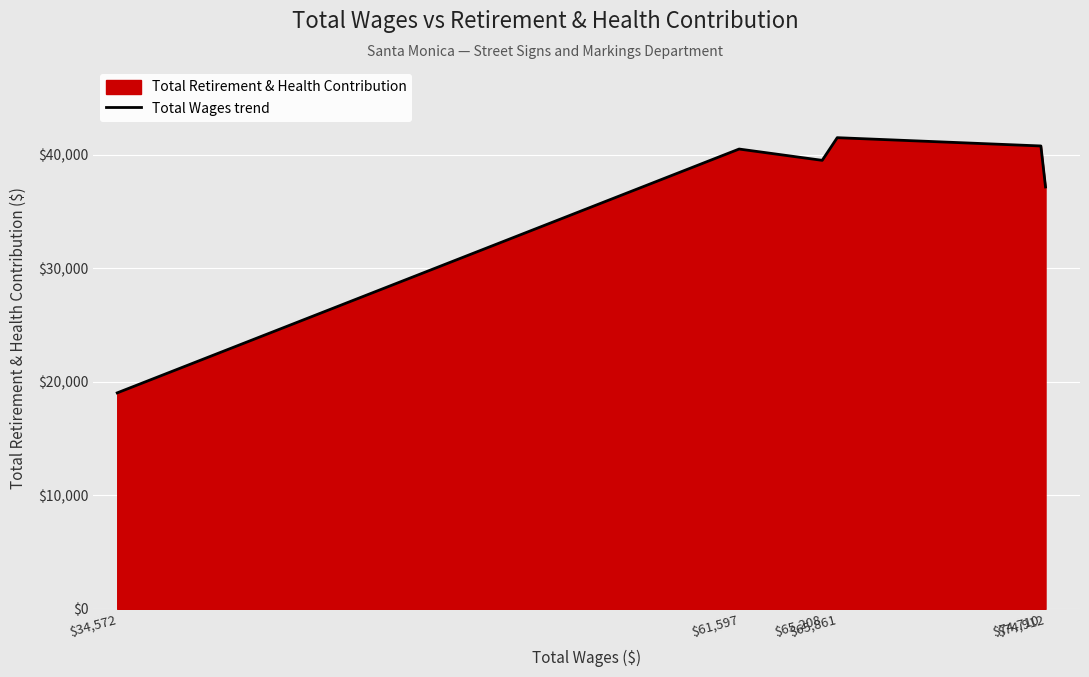

Which category has the highest value across all series?

$65,861